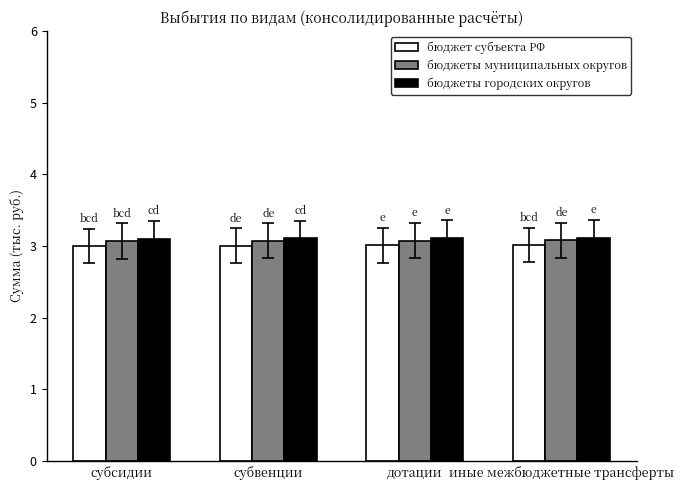

How many groups of bars are there?

4